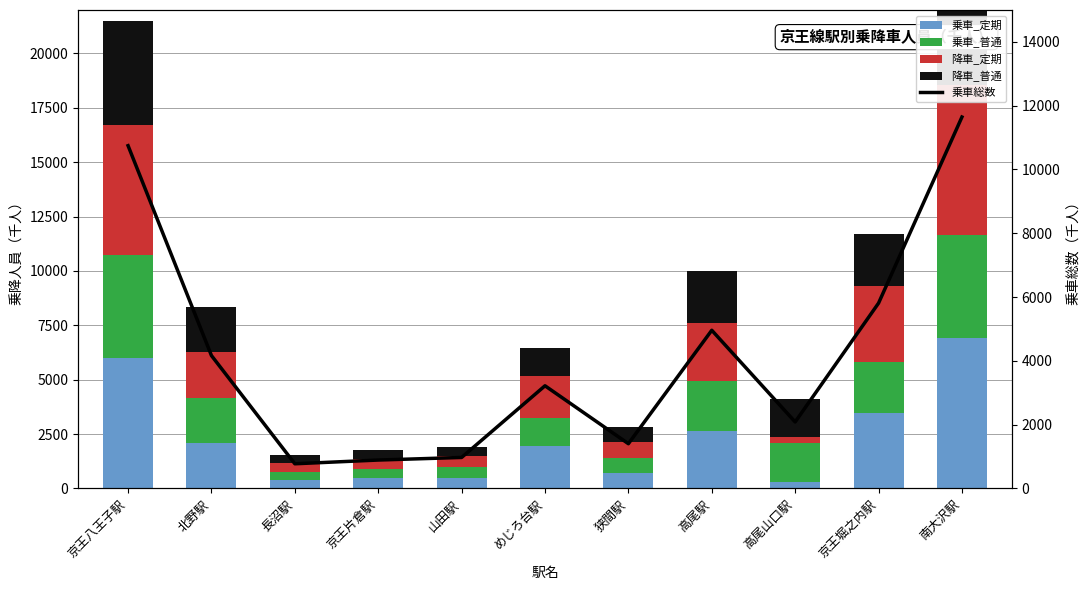

The 降車_定期 series shows 2355 at 京王堀之内駅. True or false?

False